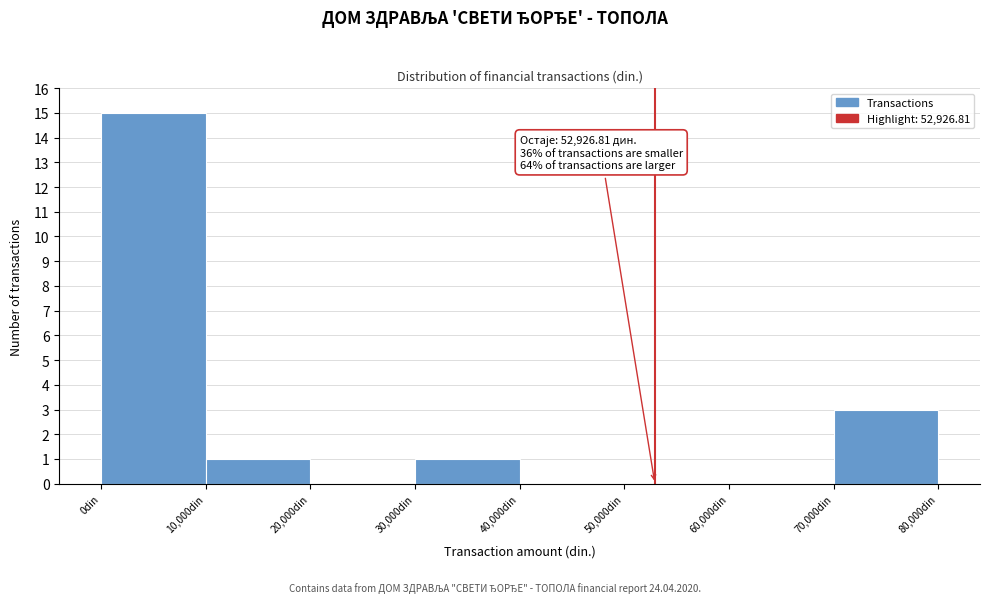

Which range on the x-axis has the tallest bar?

0 to 10000